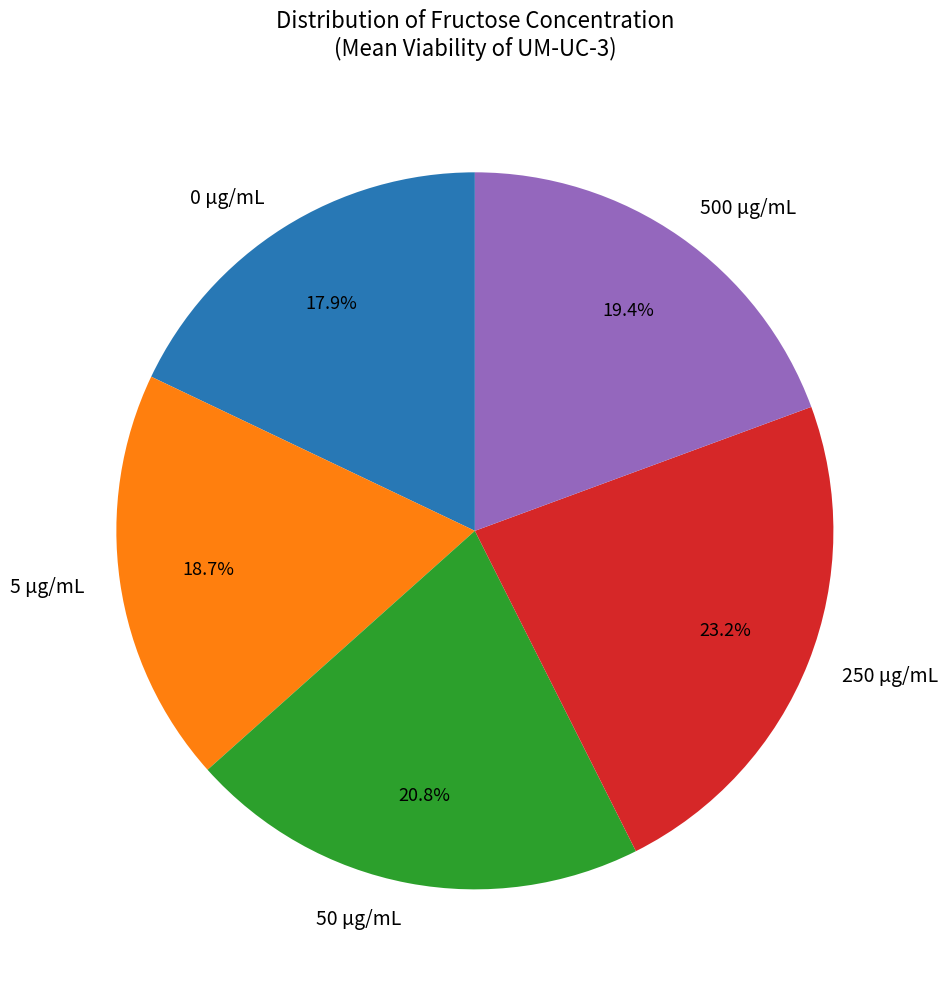

Approximately how many times larger is the value at 500 µg/mL compared to 250 µg/mL?

0.8